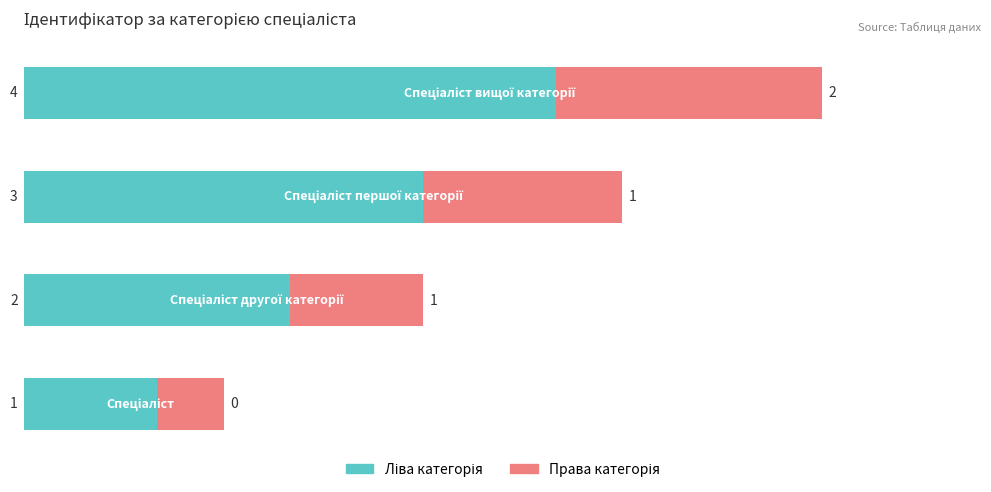

Count the number of data series in this chart.

2